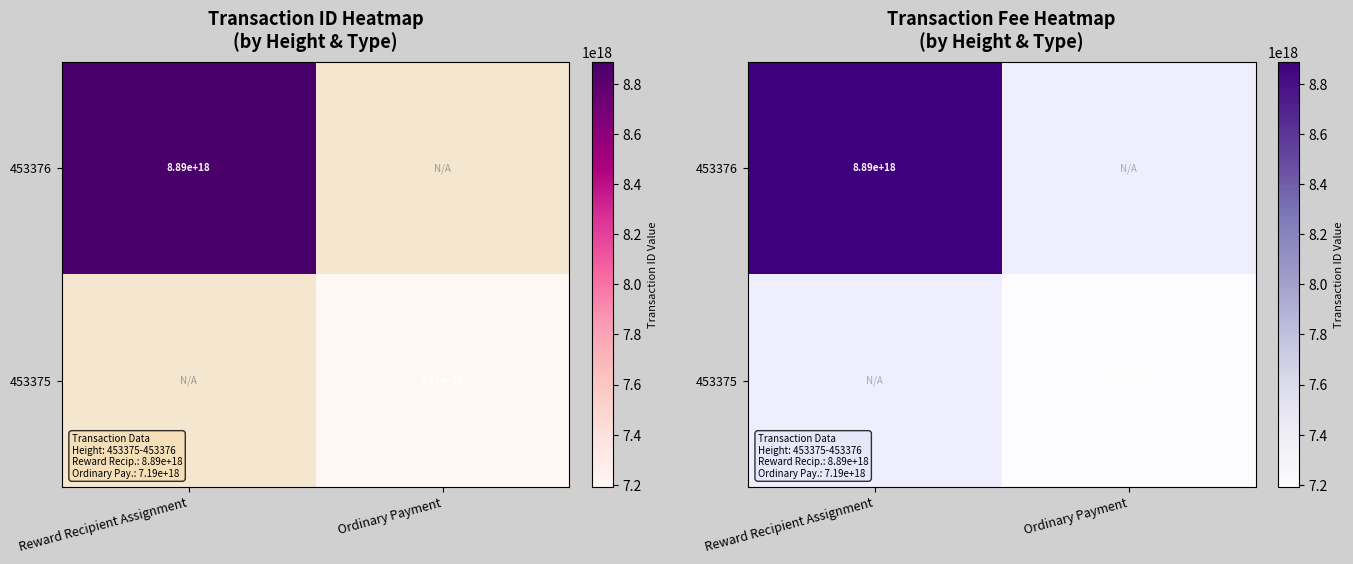

How many values in the 453376 series are below 8889456594116875264?

1